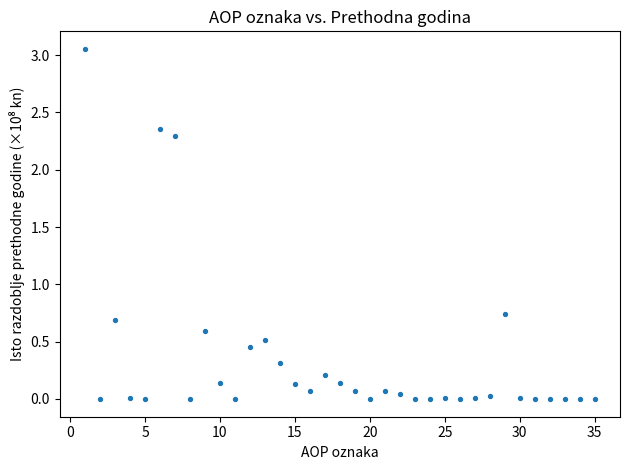

What is the range of X values (max minus min)?

34.0